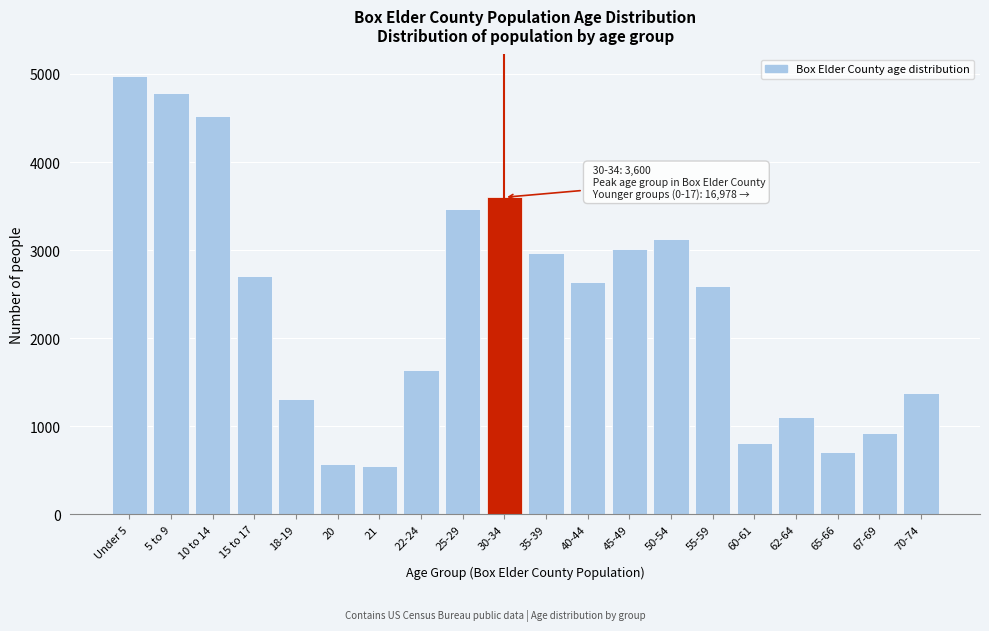

Reading left to right, list all the values displayed in this chart.

Under 5=4972	5 to 9=4780	10 to 14=4524	15 to 17=2702	18-19=1313	20=578	21=552	22-24=1645	25-29=3470	30-34=3600	35-39=2972	40-44=2635	45-49=3017	50-54=3131	55-59=2595	60-61=815	62-64=1111	65-66=713	67-69=922	70-74=1374